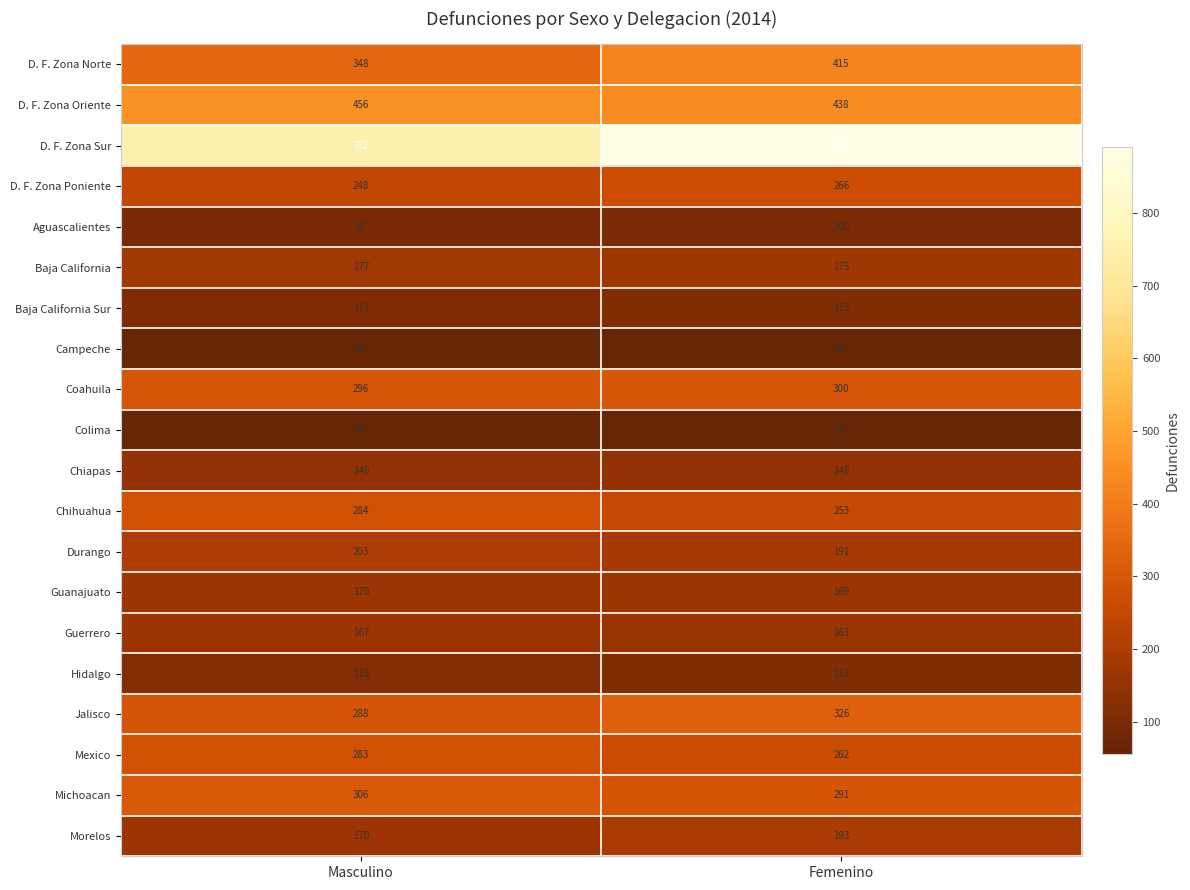

Where is Colima nearest to the value 58?

Femenino